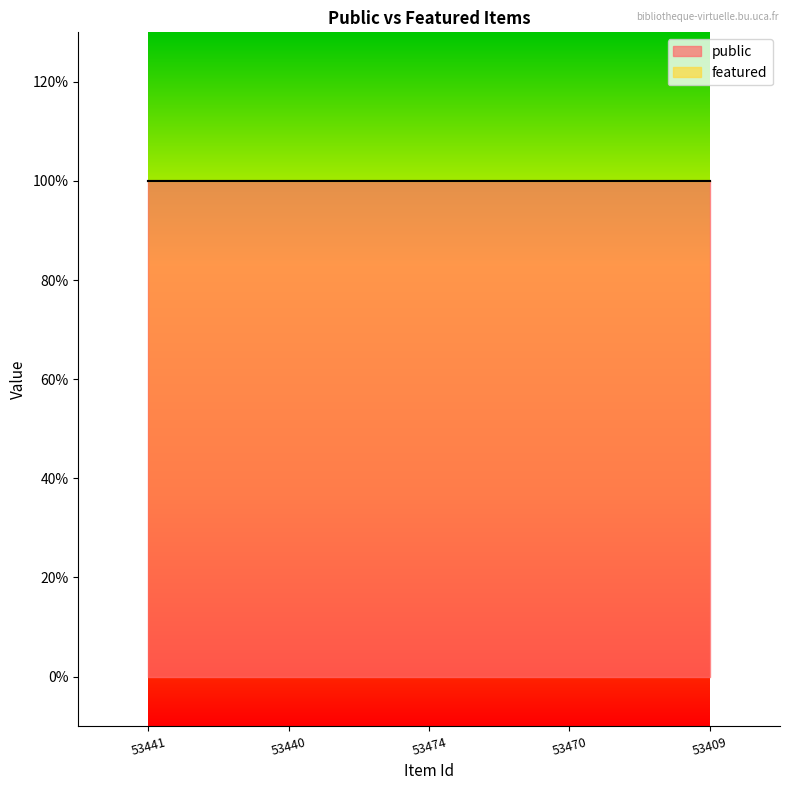

At which category is the sum across all series the highest?

53441